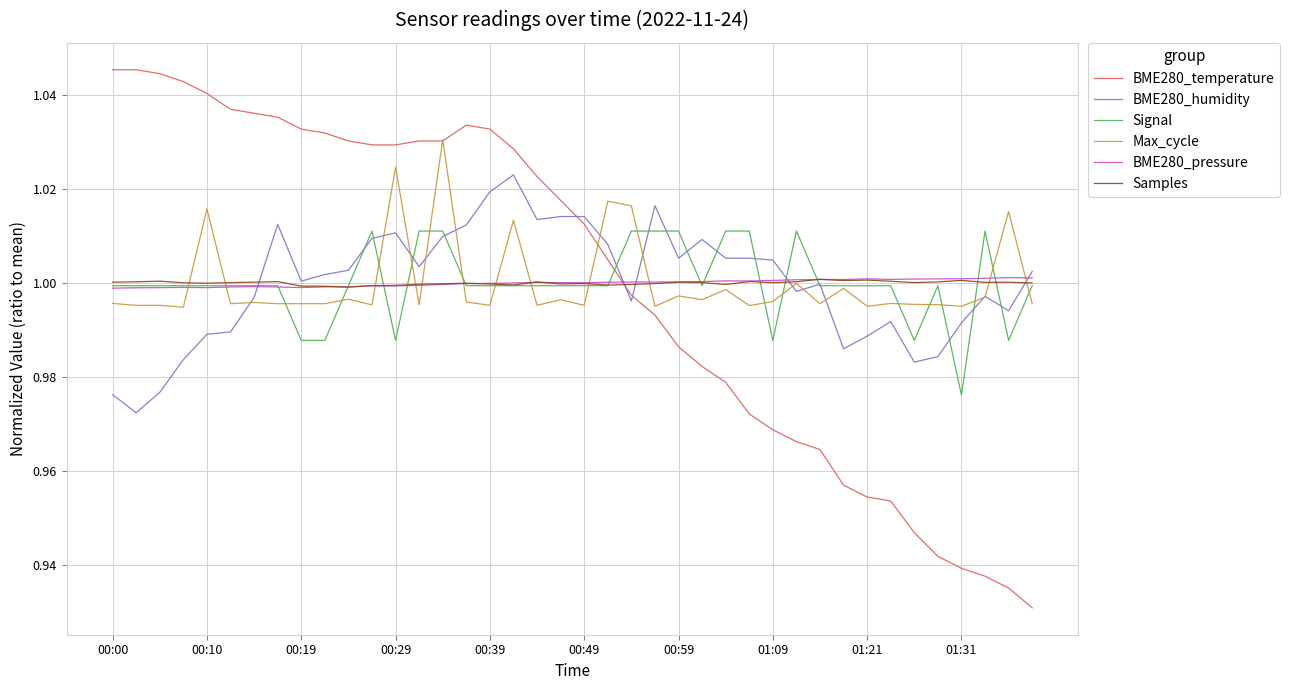

After their last crossing, which series has the higher values: BME280_pressure or BME280_temperature?

BME280_pressure